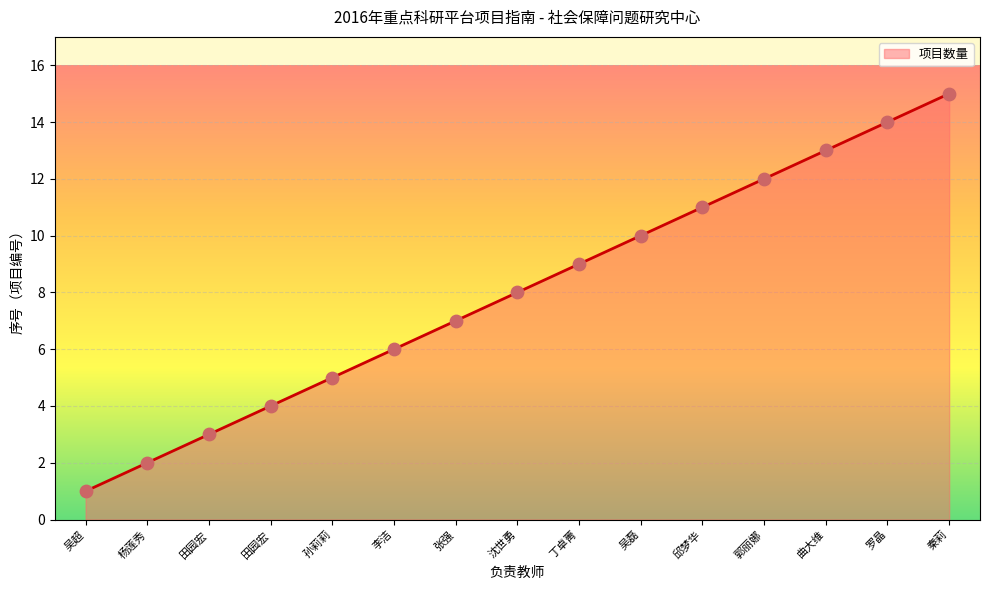

Does the chart have visible grid lines?

Yes